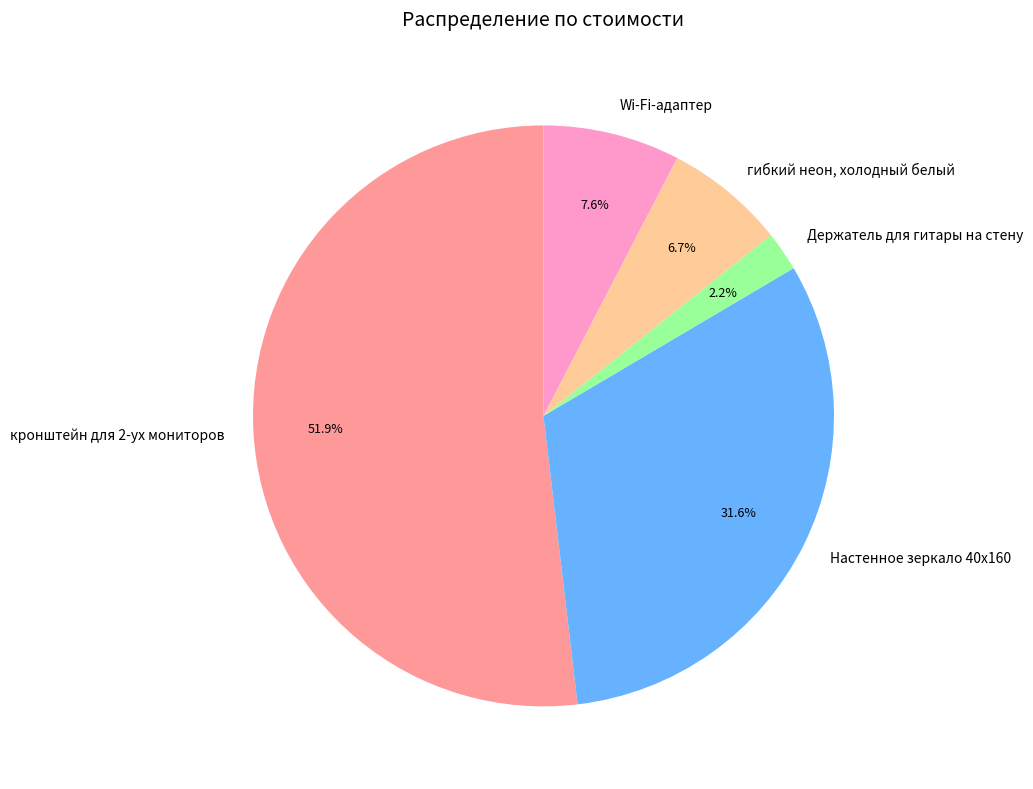

What is the majority slice?

кронштейн для 2-ух мониторов